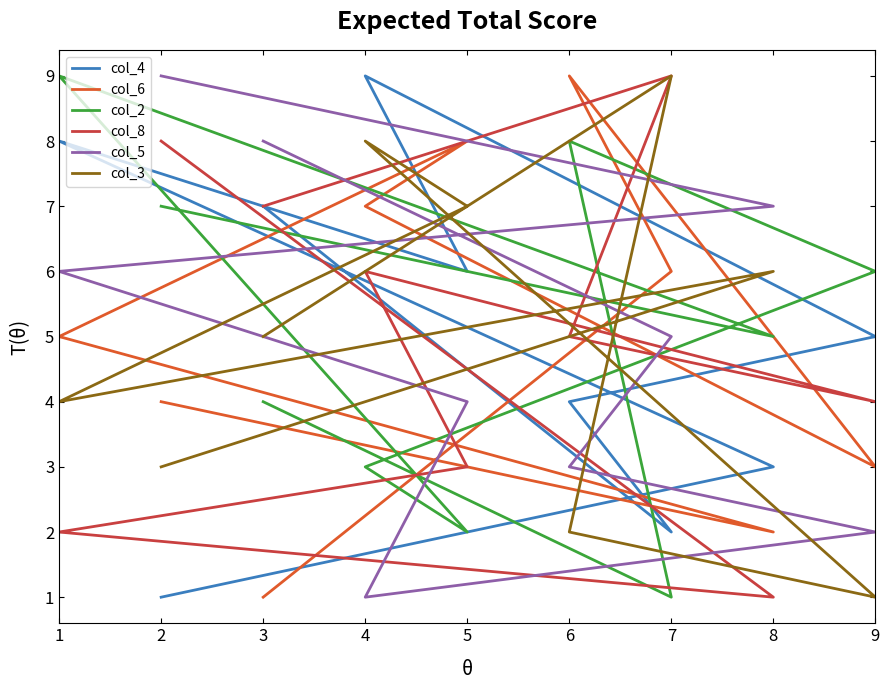

Reading left to right, transcribe all the data shown in this chart.

col_4: 1	3	8	6	9	5	4	2	7
col_6: 4	2	5	8	7	3	9	6	1
col_2: 7	5	9	2	3	6	8	1	4
col_8: 8	1	2	3	6	4	5	9	7
col_5: 9	7	6	4	1	2	3	5	8
col_3: 3	6	4	7	8	1	2	9	5